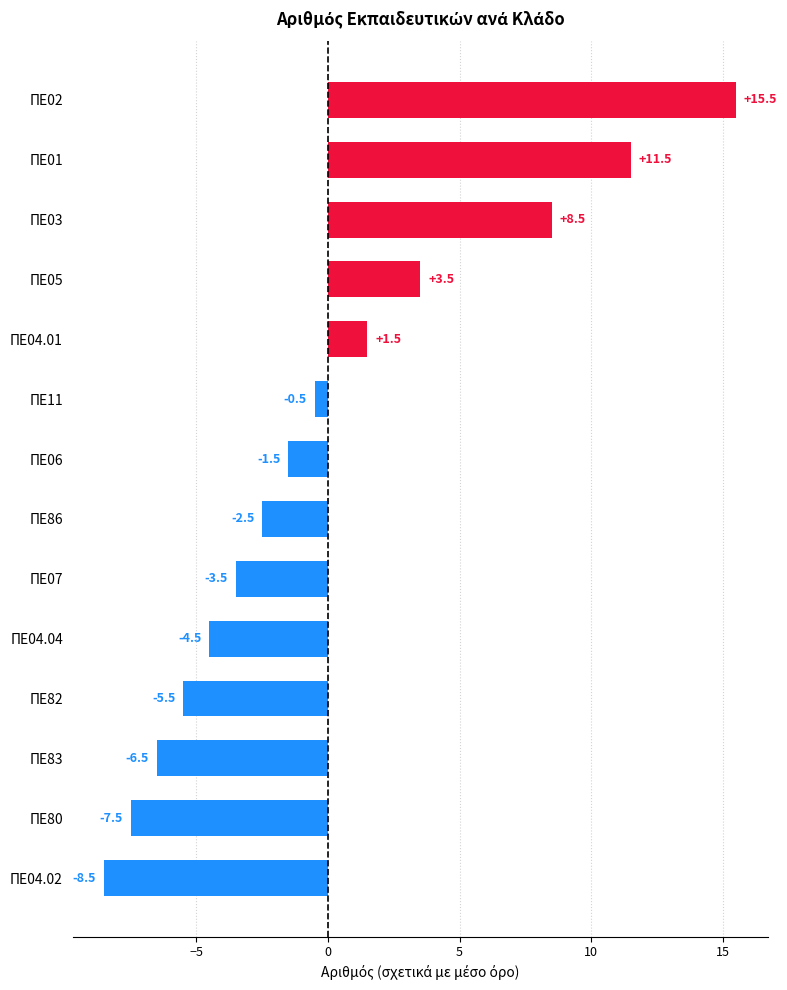

Reading top to bottom, extract all data points from this chart.

15.5	11.5	8.5	3.5	1.5	-0.5	-1.5	-2.5	-3.5	-4.5	-5.5	-6.5	-7.5	-8.5